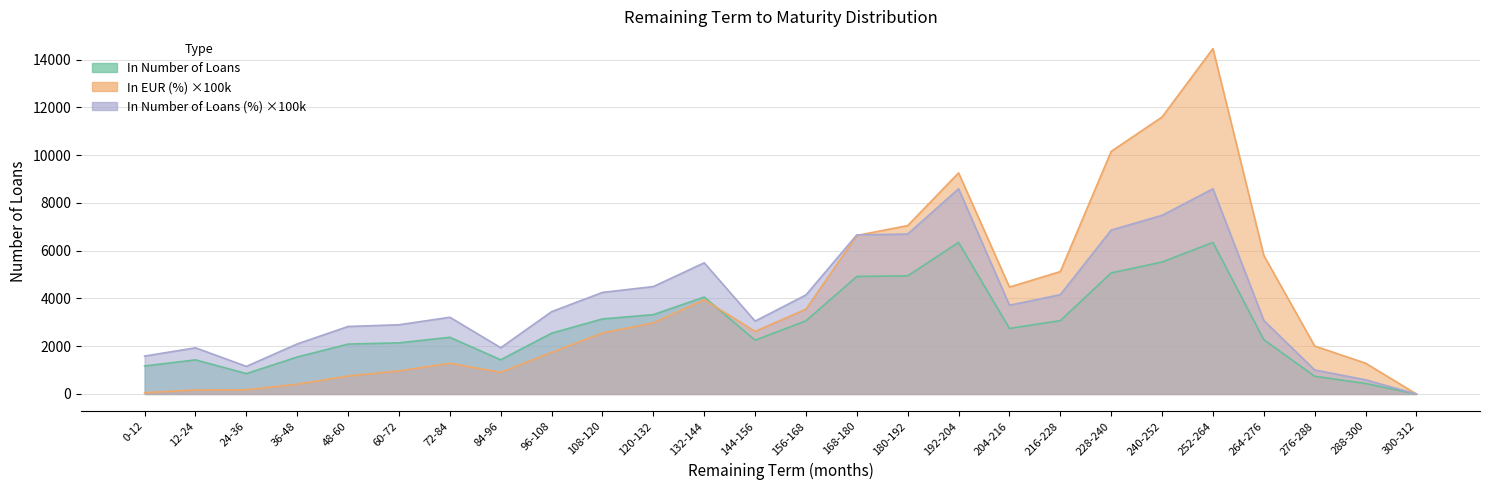

True or false: In EUR (%) has more than 1 points higher than both neighbors.

True